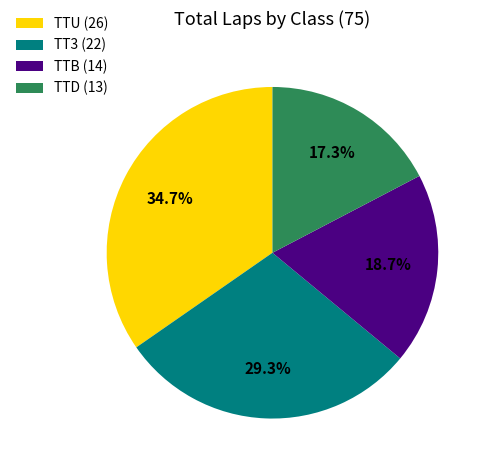

Rank the categories by value from highest to lowest.

TTU (26), TT3 (22), TTB (14), TTD (13)